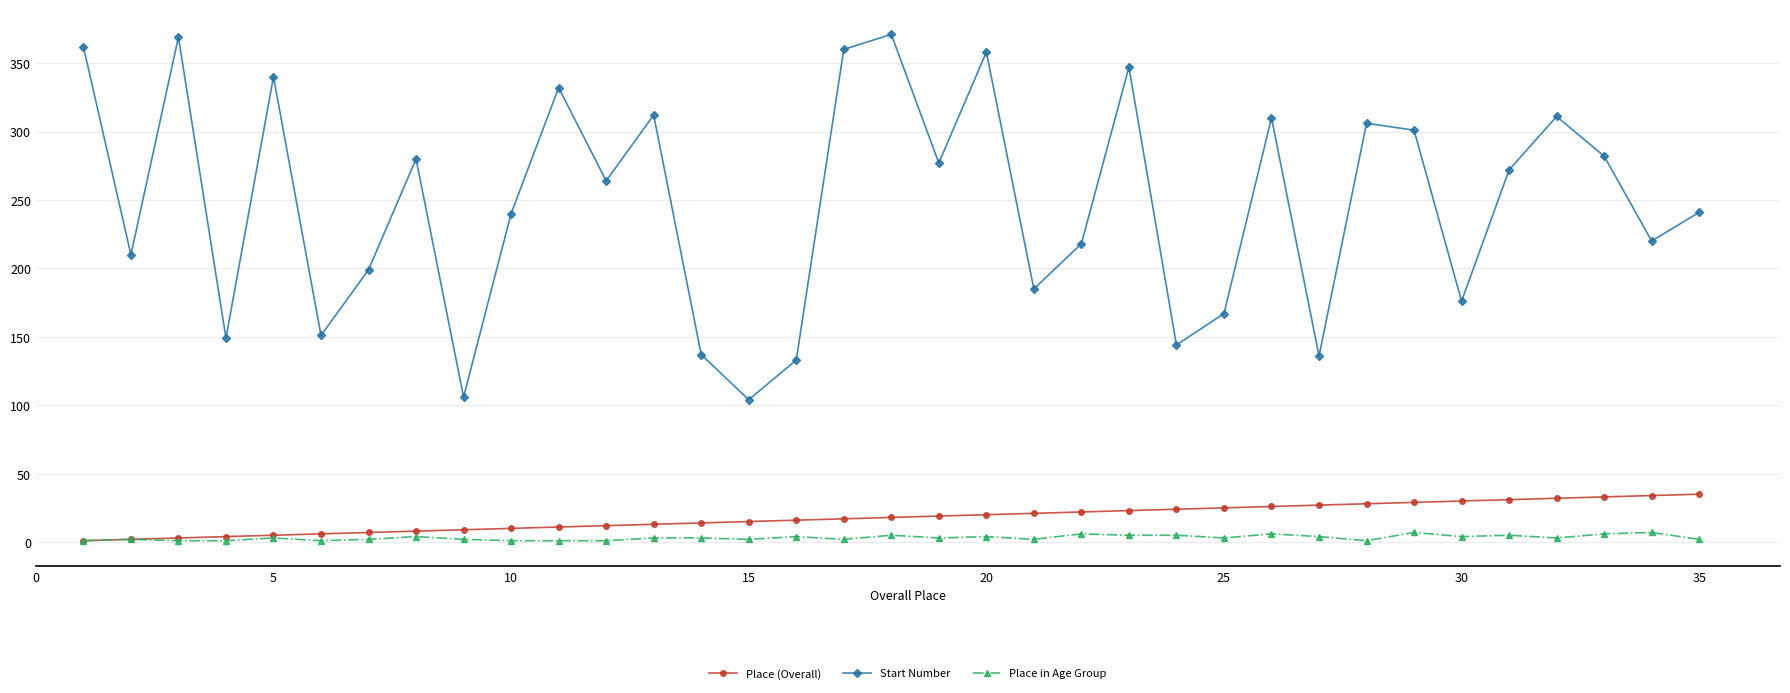

True or false: Start Number and Place (Overall) intersect in this chart.

False